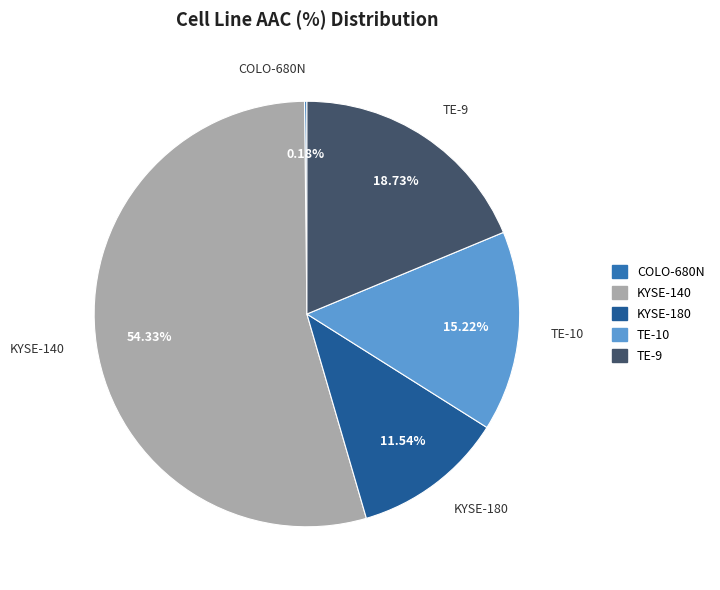

Does KYSE-140 account for over 50% of the chart?

Yes